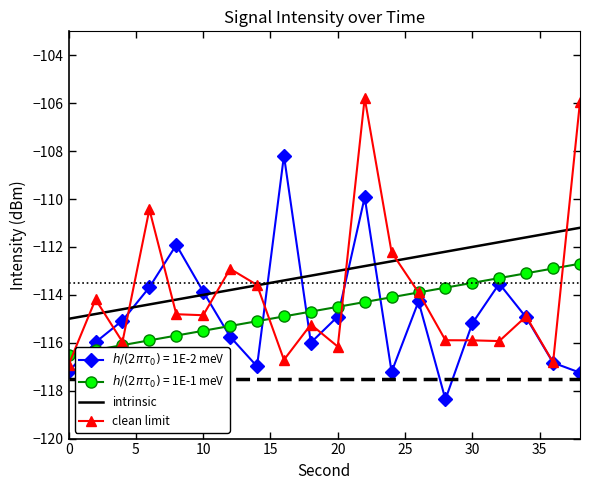

What is the minimum value shown in the chart?

-118.4